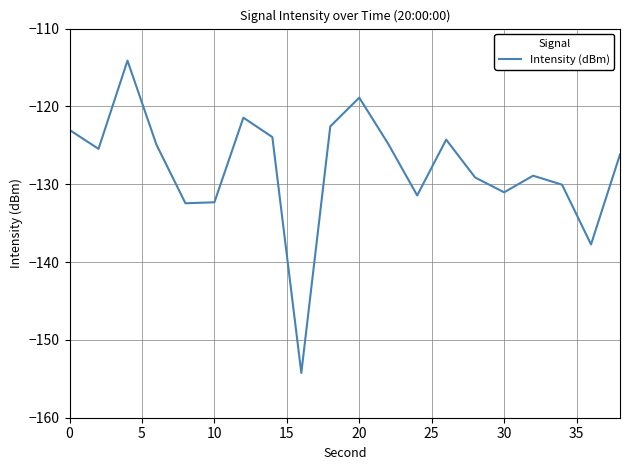

What is the sum of all values?

-2556.9